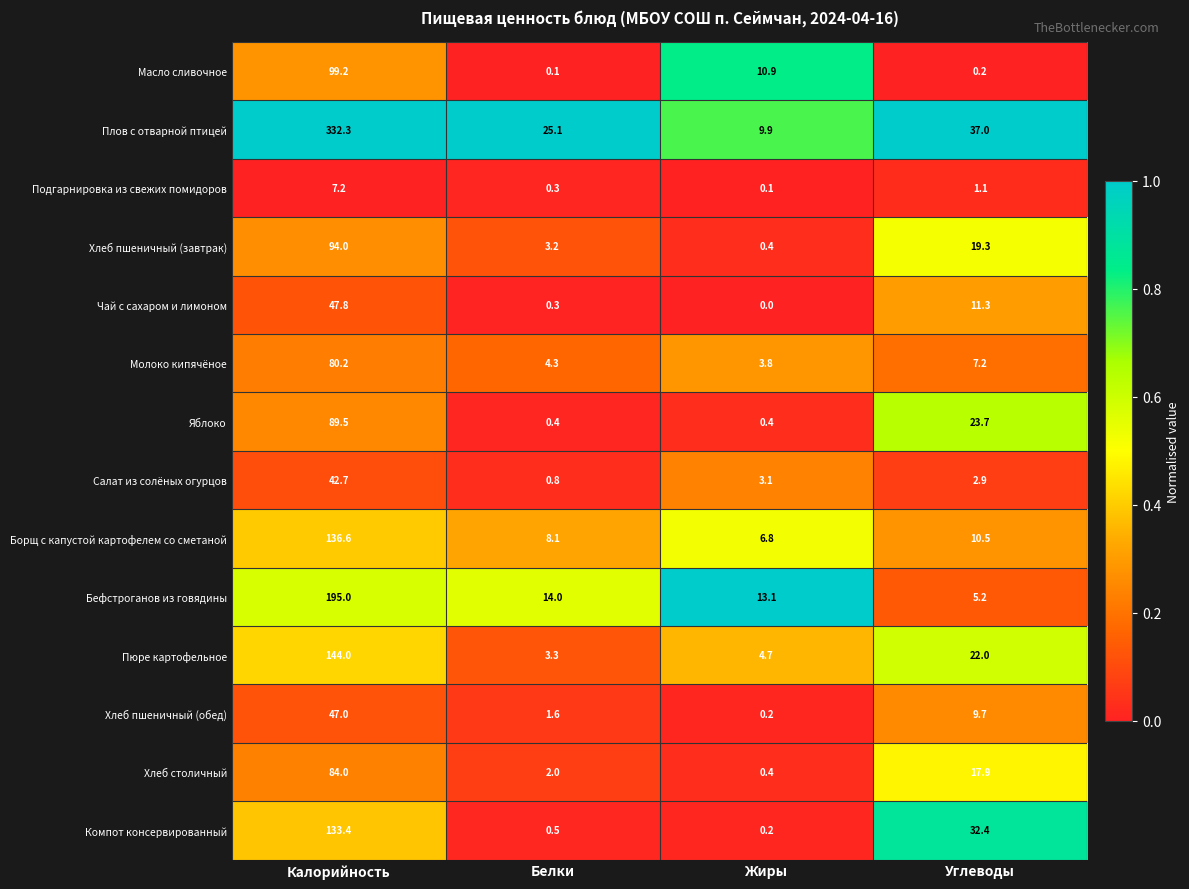

Which series has the widest spread of values?

Плов с отварной птицей